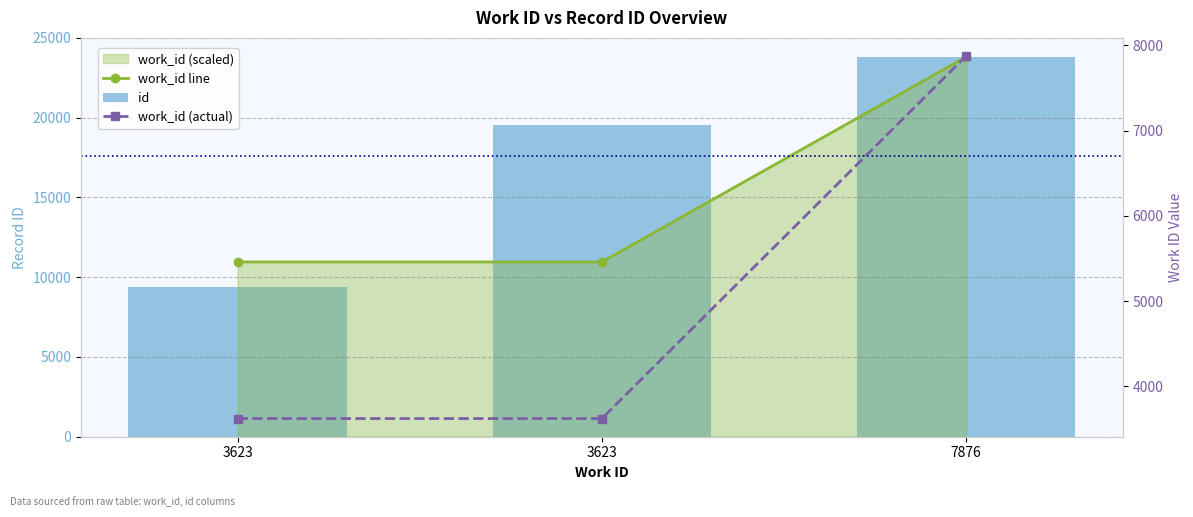

At which label is work_id (actual) closest to 5749?

3623